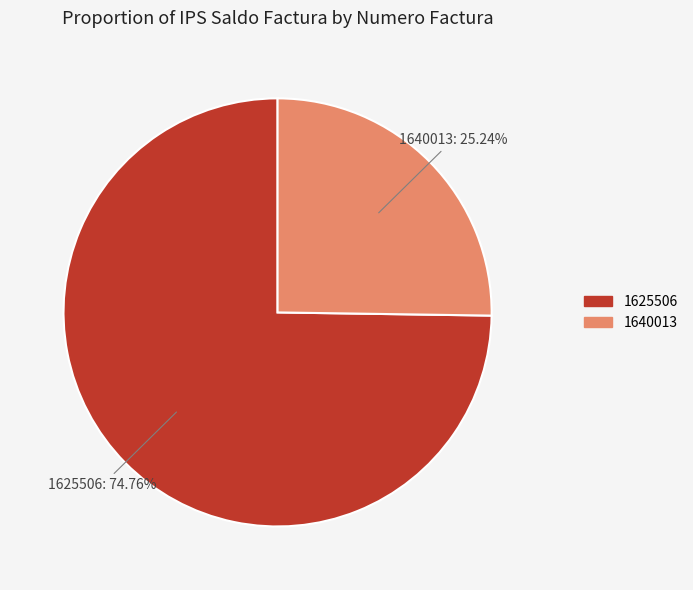

Which category accounts for the majority?

1625506